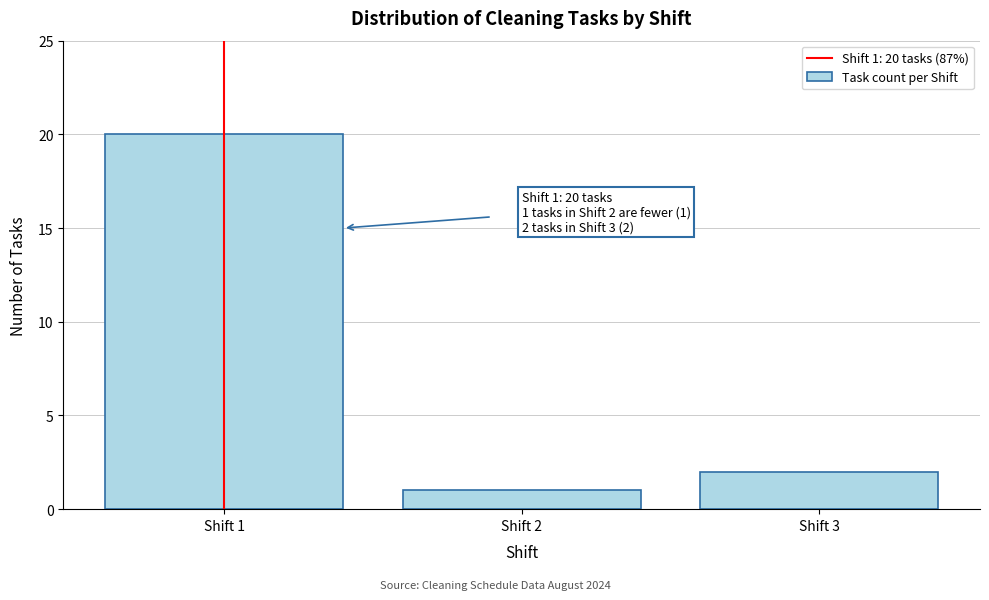

Which range on the x-axis has the tallest bar?

0.5 to 1.5